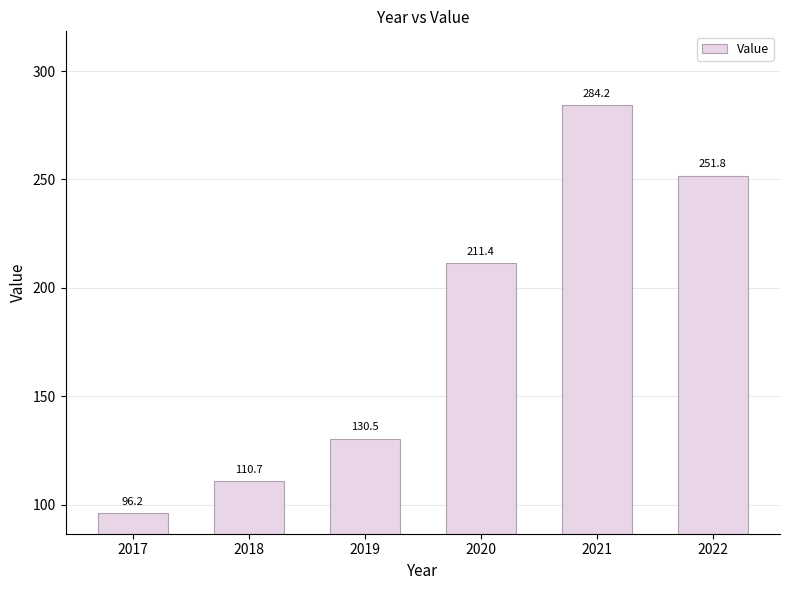

Which label corresponds to the largest value in the chart?

2021